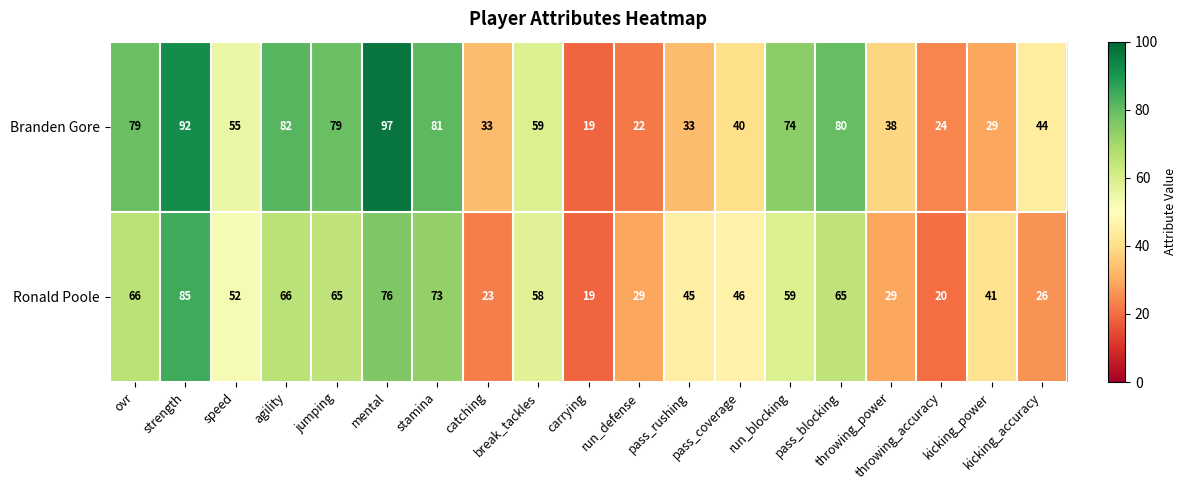

Rank the series by their average value, from highest to lowest.

Branden Gore, Ronald Poole